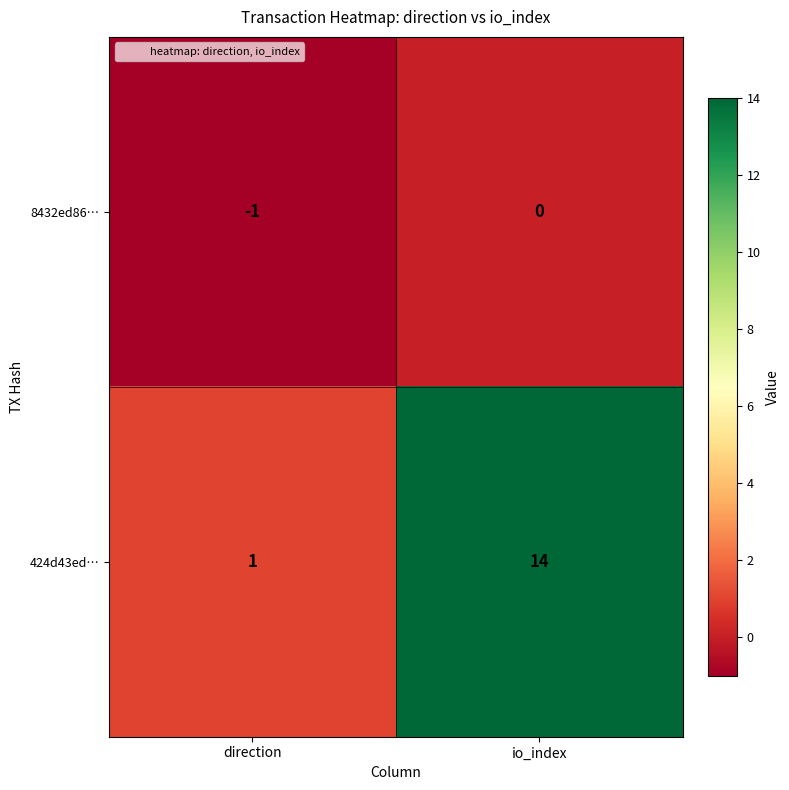

Rank the series at direction from lowest to highest value.

8432ed86…, 424d43ed…